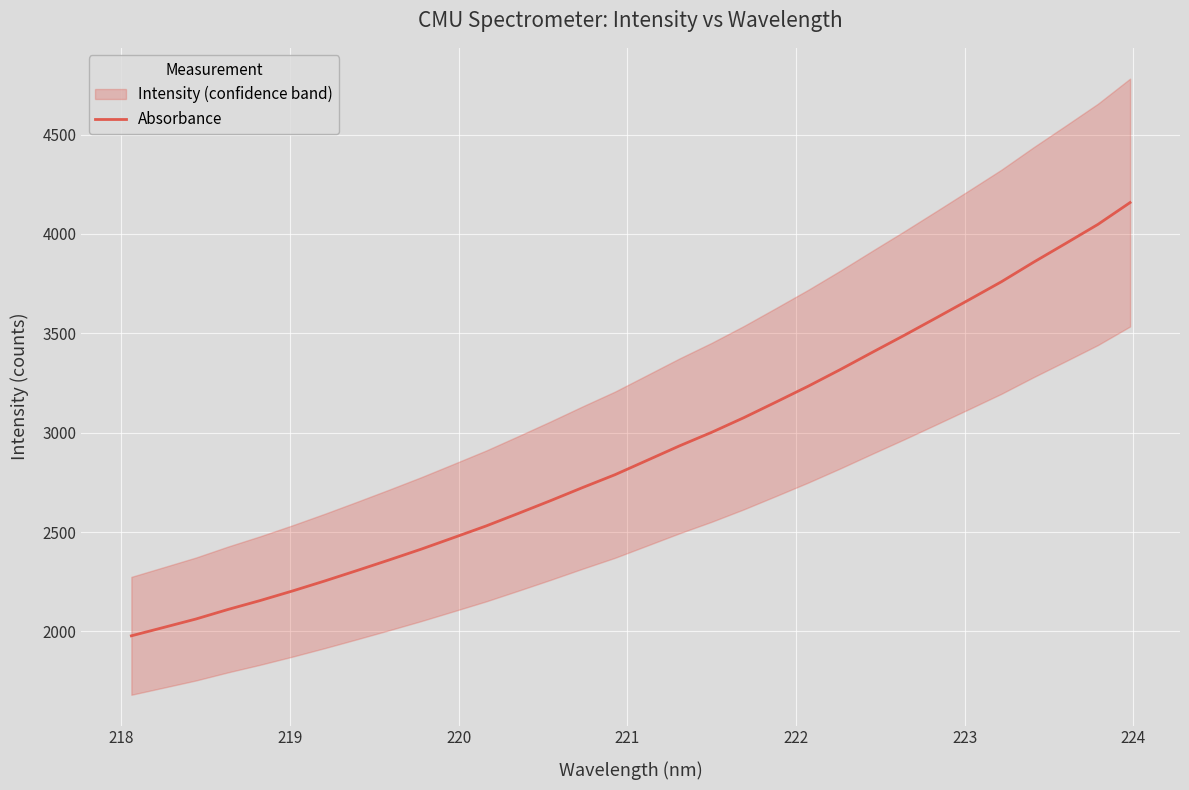

What is the maximum value for Absorbance?

4158.0